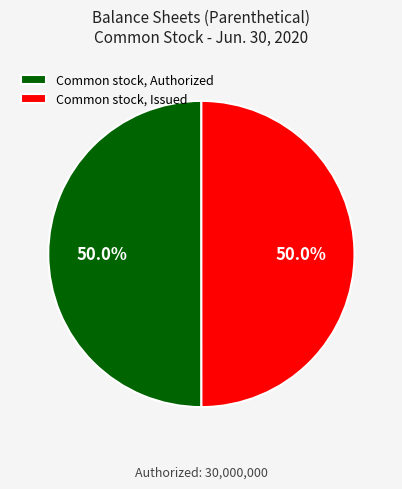

What percentage is the Common stock, Authorized slice, to the nearest percent?

50%